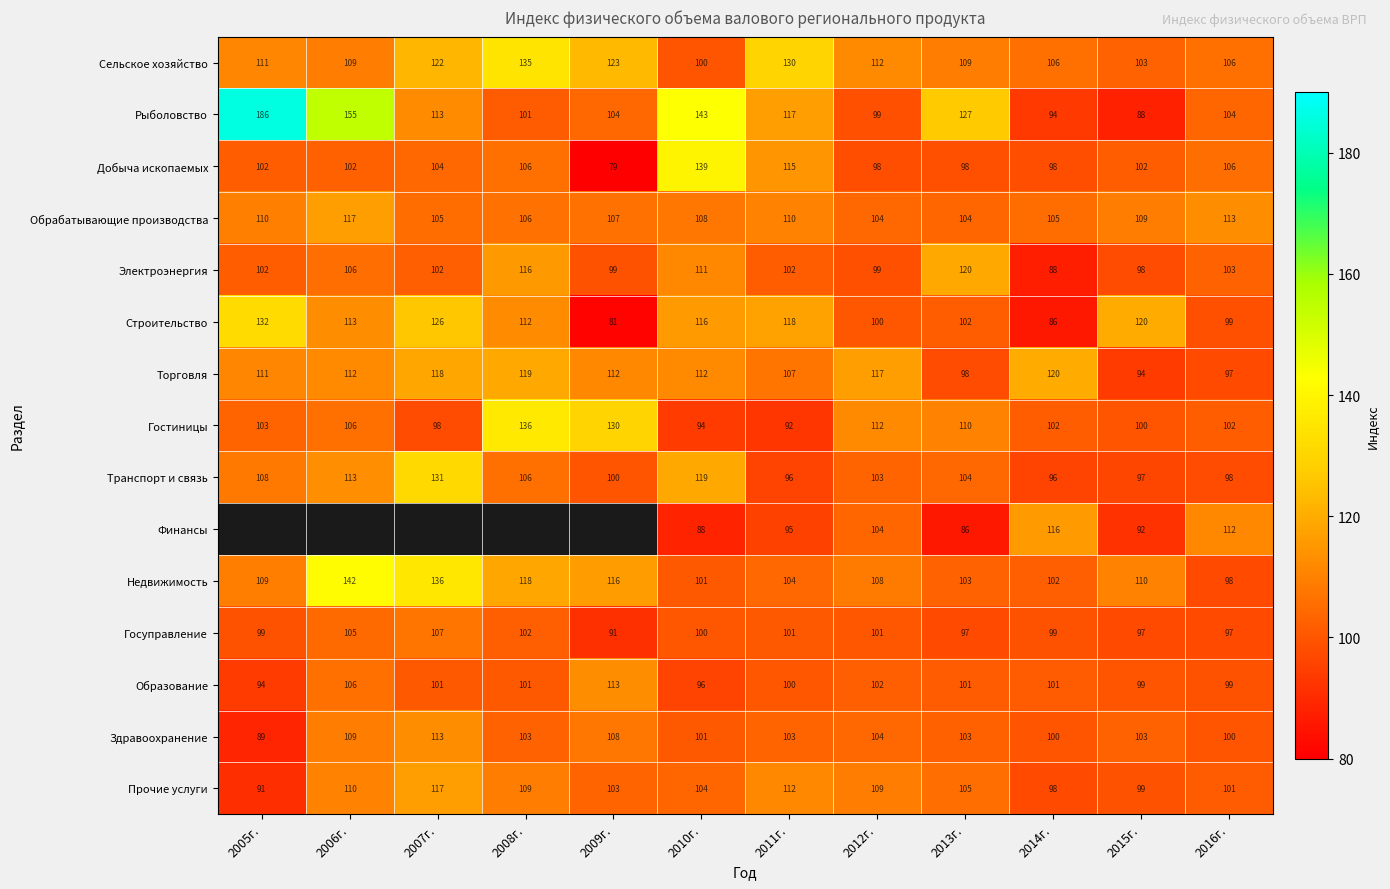

Read the Электроэнергия value at 2010г., to the nearest 10.

110